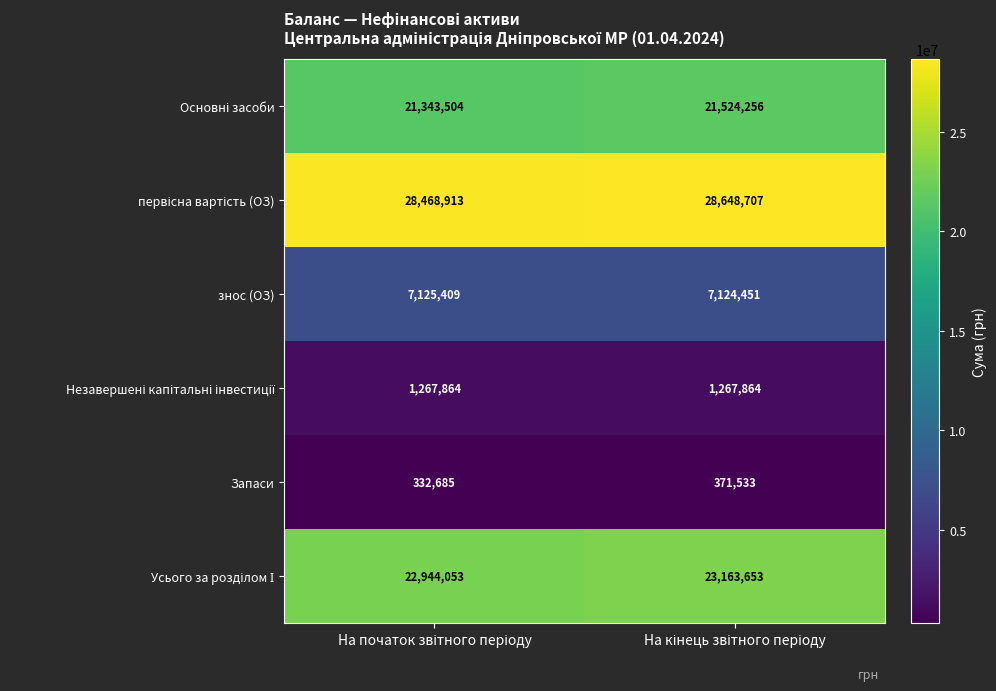

What is the sum of all Запаси values?

704218